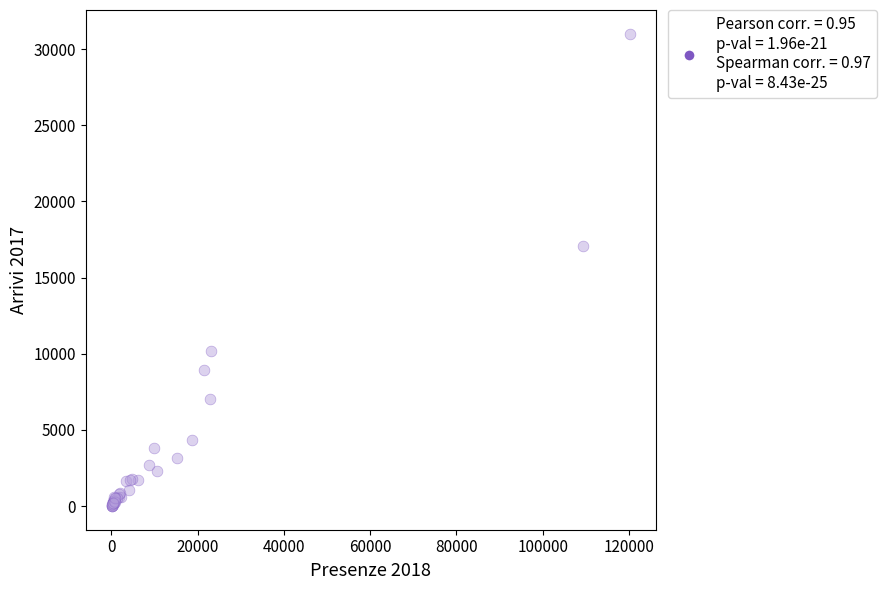

What Y value in the scatter plot is closest to 15507?

17062